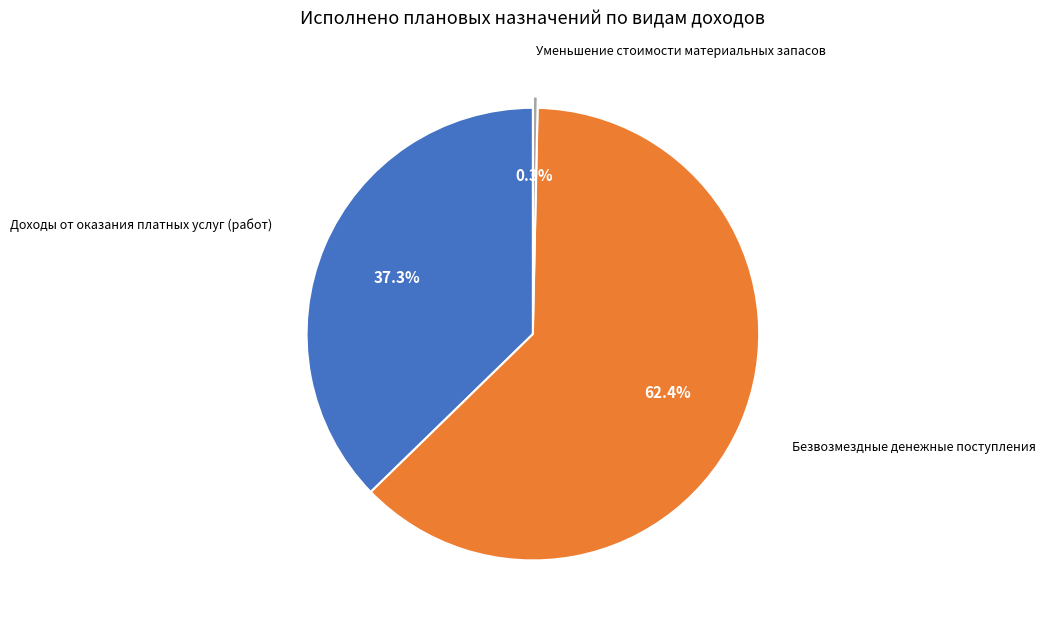

Does any single category account for the majority?

Yes